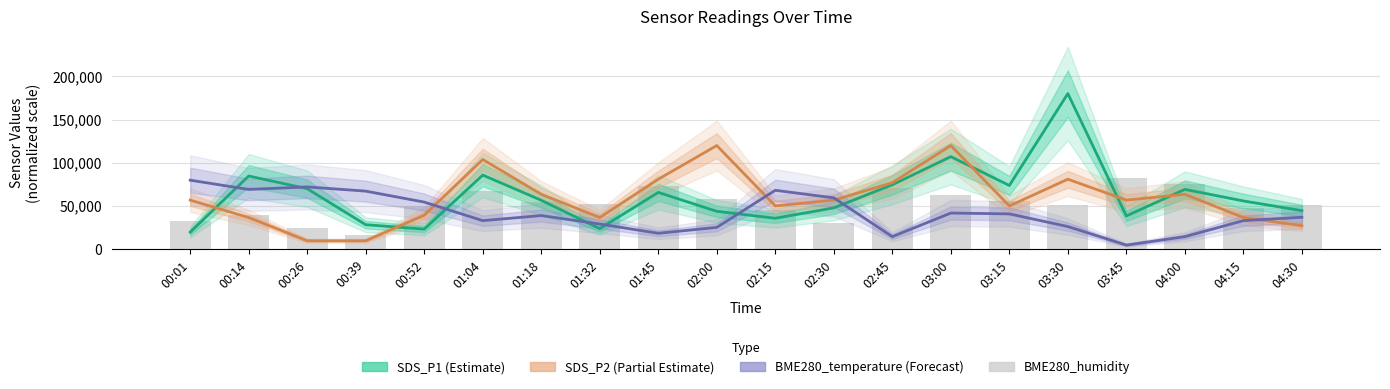

The value of SDS_P2 at 00:01 is 81496.3. True or false?

False